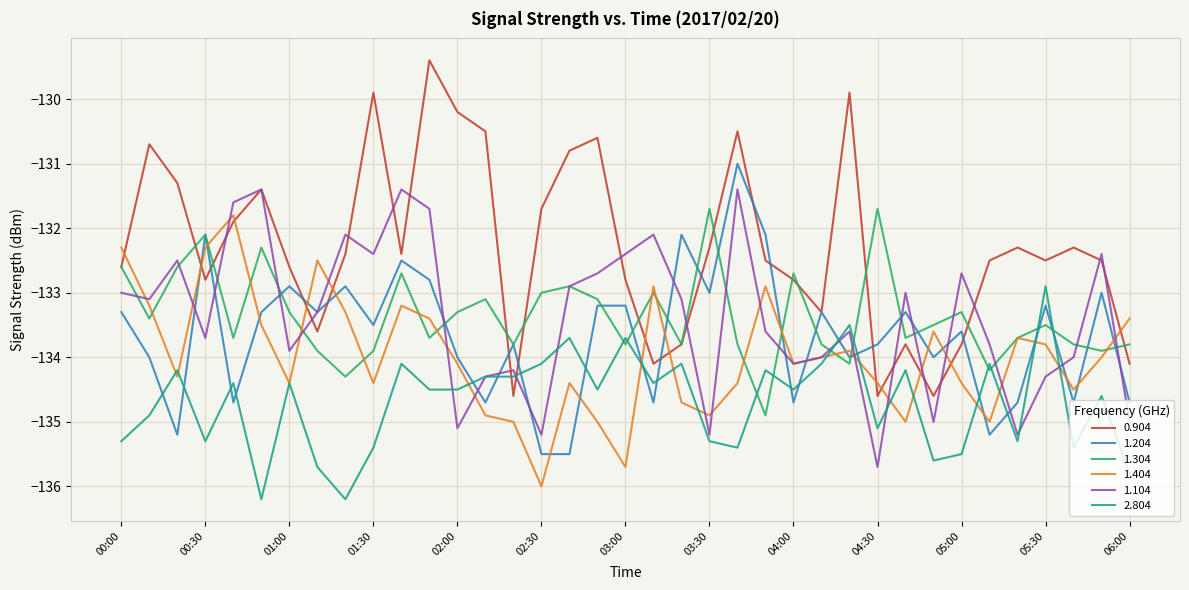

Which series has the largest range (max minus min)?

0.904